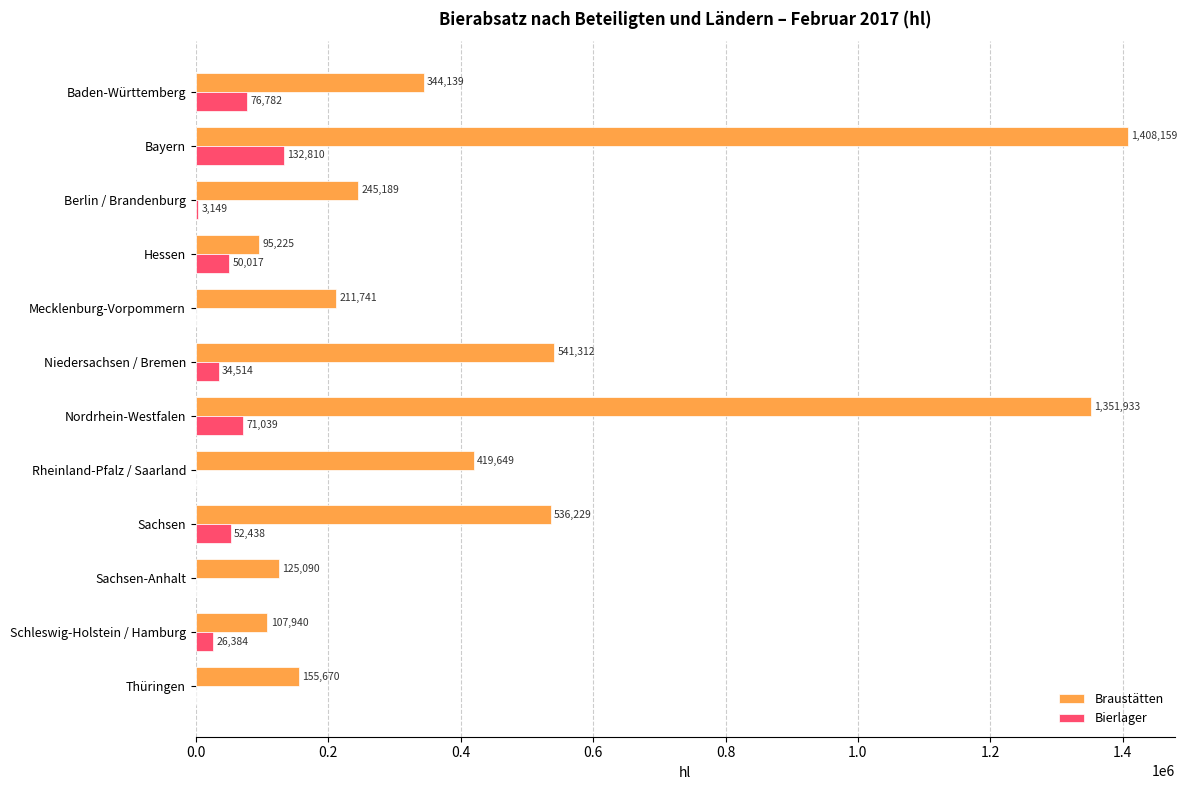

Is the value of Bierlager at Niedersachsen / Bremen greater than the value of Braustätten at Berlin / Brandenburg?

No